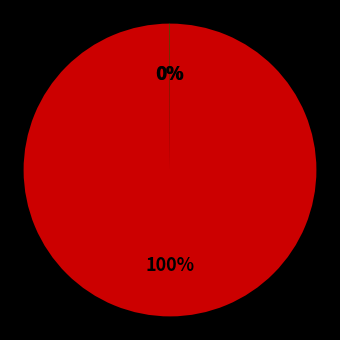

To the nearest percent, what is the average slice percentage?

33%